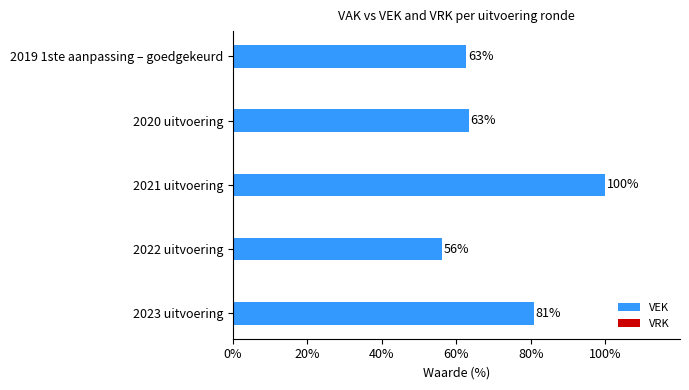

Count the number of categories in the chart.

5